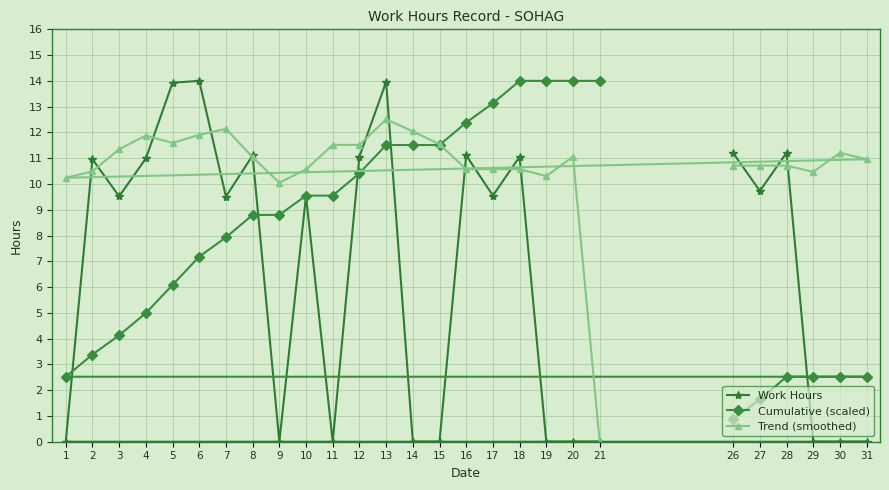

What is the maximum value for Trend (smoothed)?

12.5